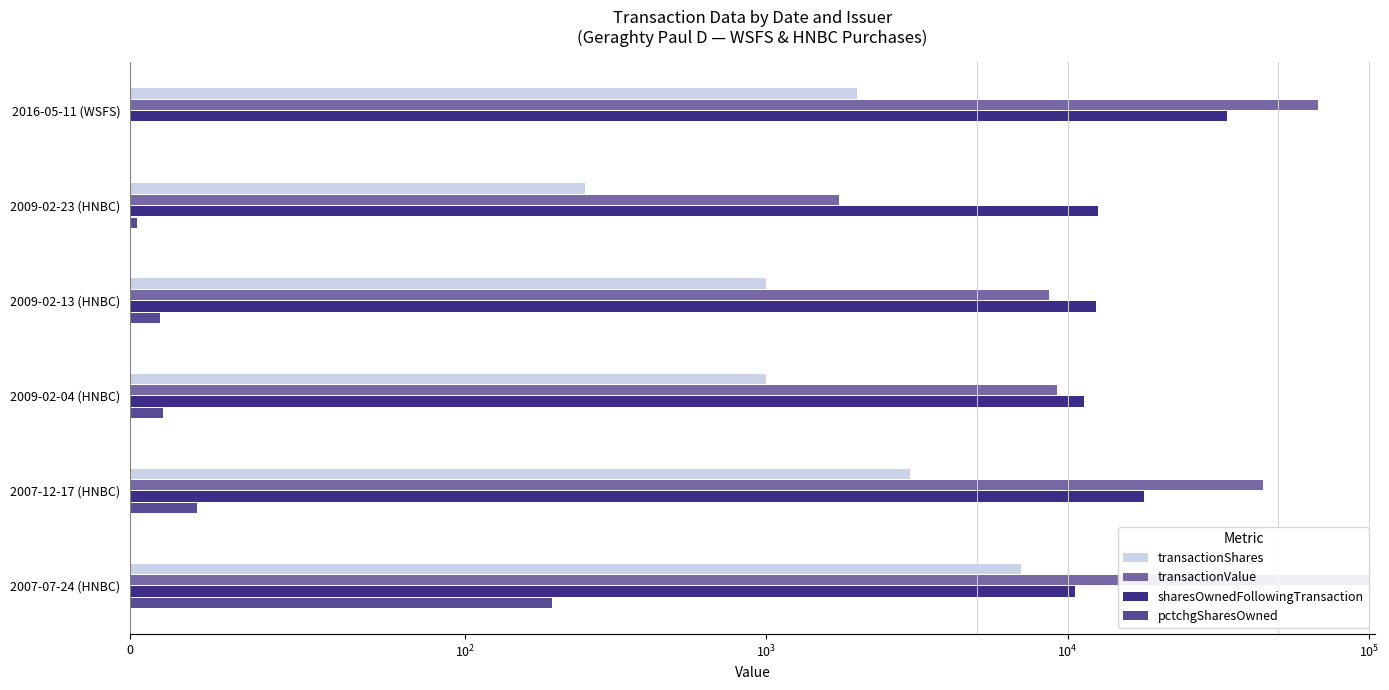

True or false: pctchgSharesOwned has a value of 9 at 2009-02-13 (HNBC).

True